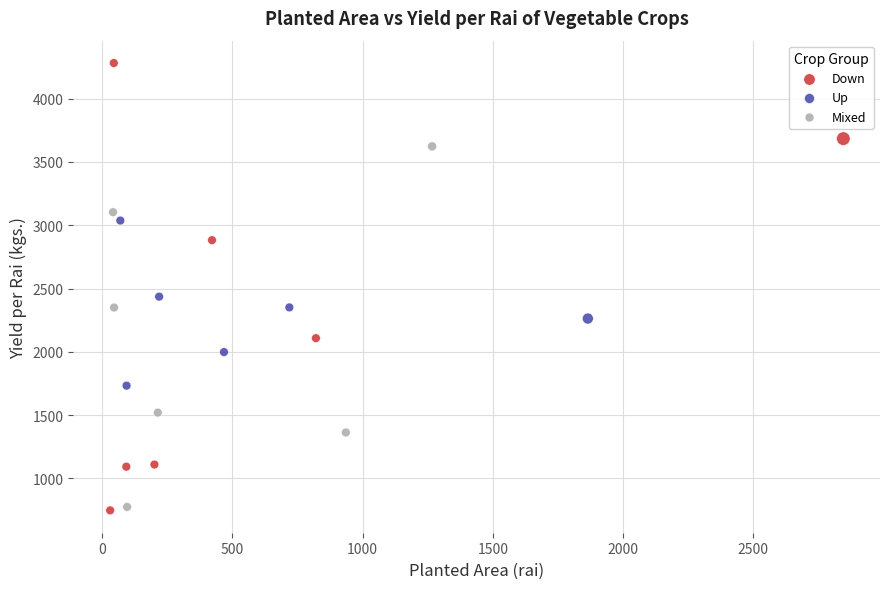

Which series reaches the maximum Y coordinate?

Down